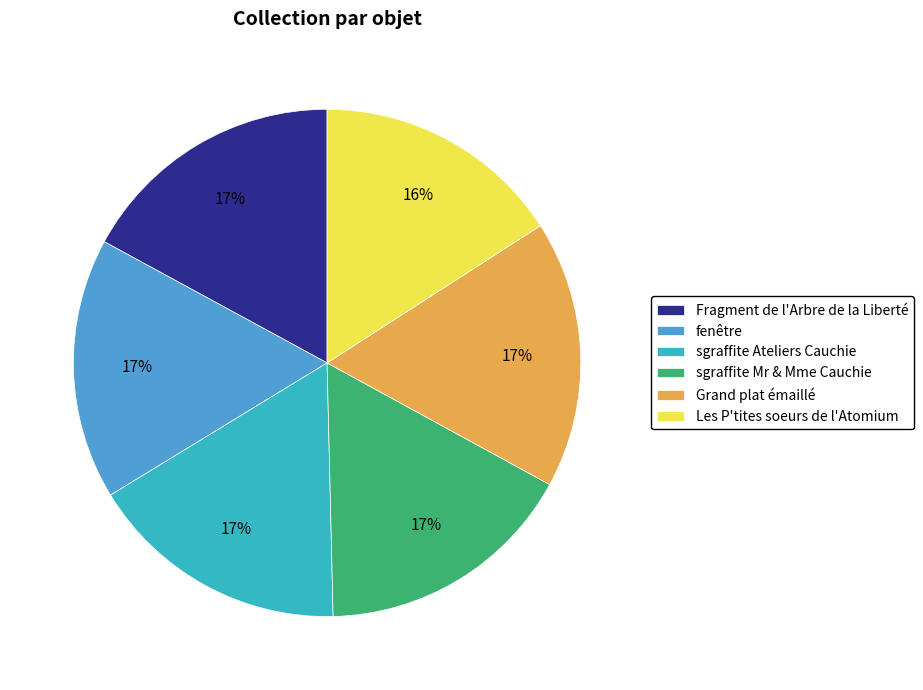

To the nearest percent, what is the average slice percentage?

17%